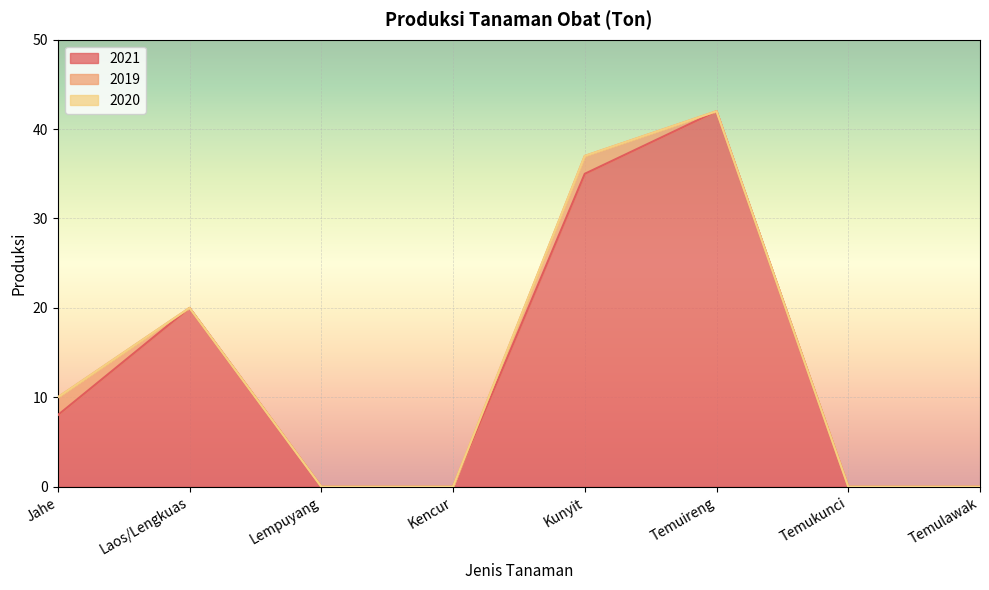

Reading right to left, what are all the values shown in this chart?

2021: Temulawak=0	Temukunci=0	Temuireng=42	Kunyit=35	Kencur=0	Lempuyang=0	Laos/Lengkuas=20	Jahe=8
2019: Temulawak=0	Temukunci=0	Temuireng=0	Kunyit=2	Kencur=0	Lempuyang=0	Laos/Lengkuas=0	Jahe=2
2020: Temulawak=0	Temukunci=0	Temuireng=0	Kunyit=0	Kencur=0	Lempuyang=0	Laos/Lengkuas=0	Jahe=0